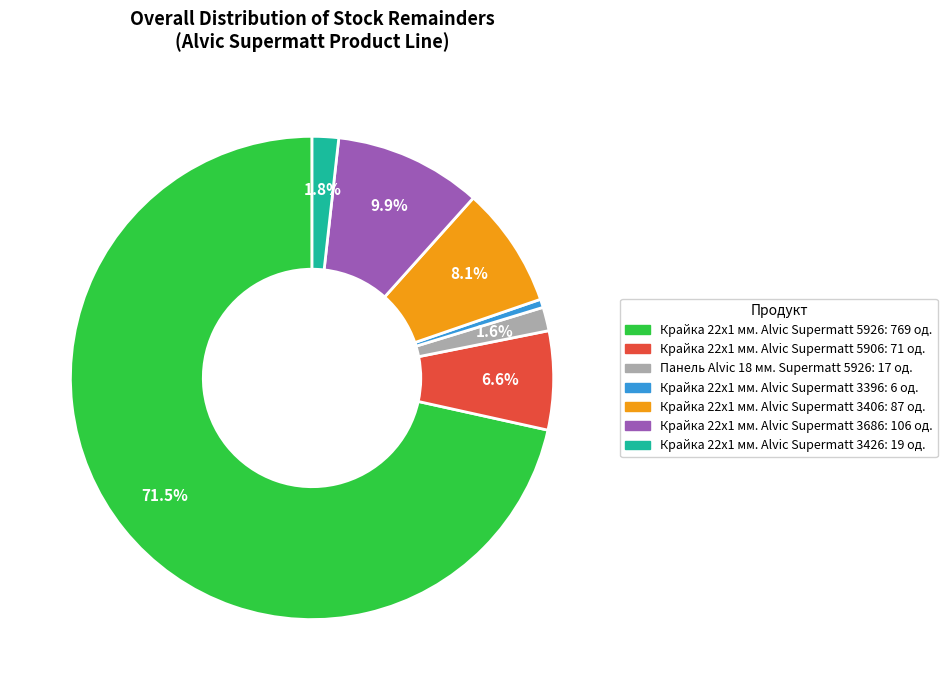

To the nearest percent, what portion does Крайка 22x1 мм. Alvic Supermatt 3396 represent?

1%